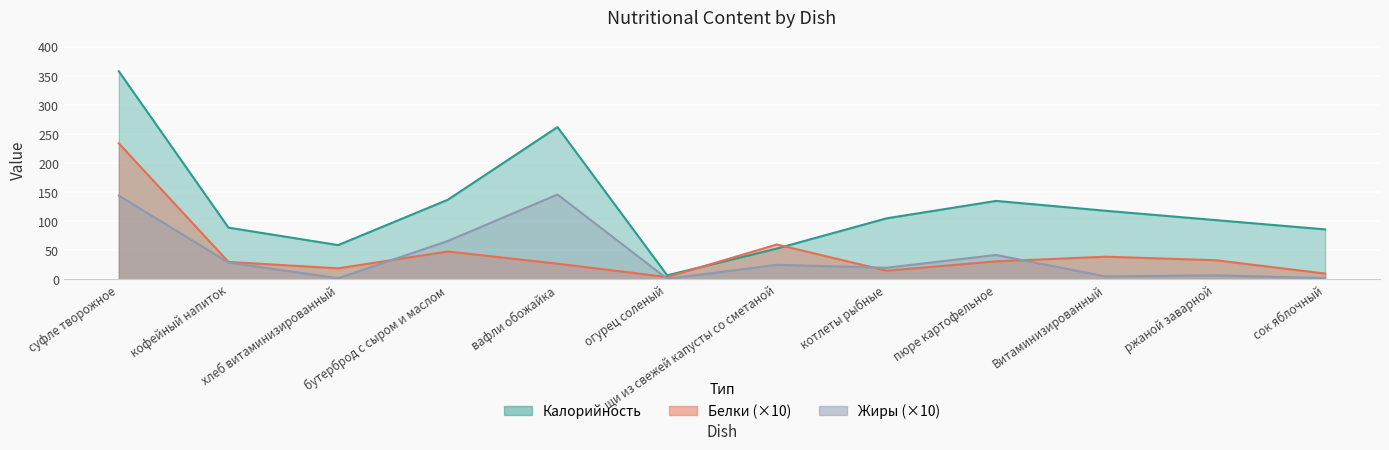

True or false: Жиры and Калорийность cross at least once.

False